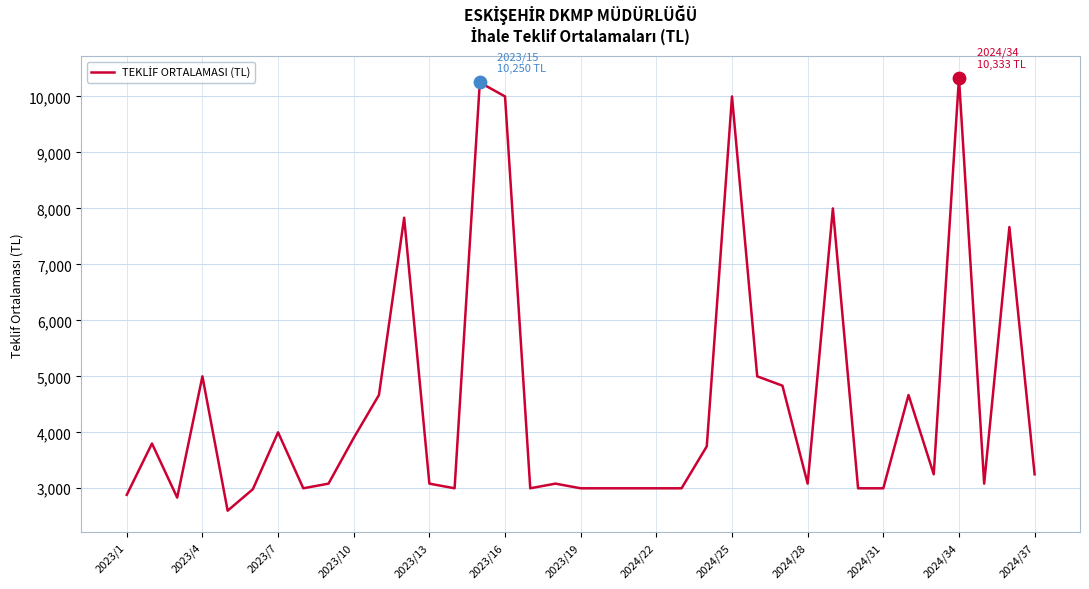

What is the greatest value displayed?

10333.3